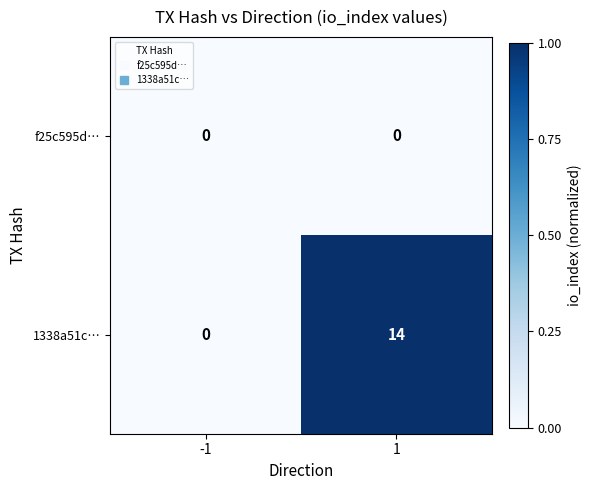

At which category is the sum across all series the highest?

1